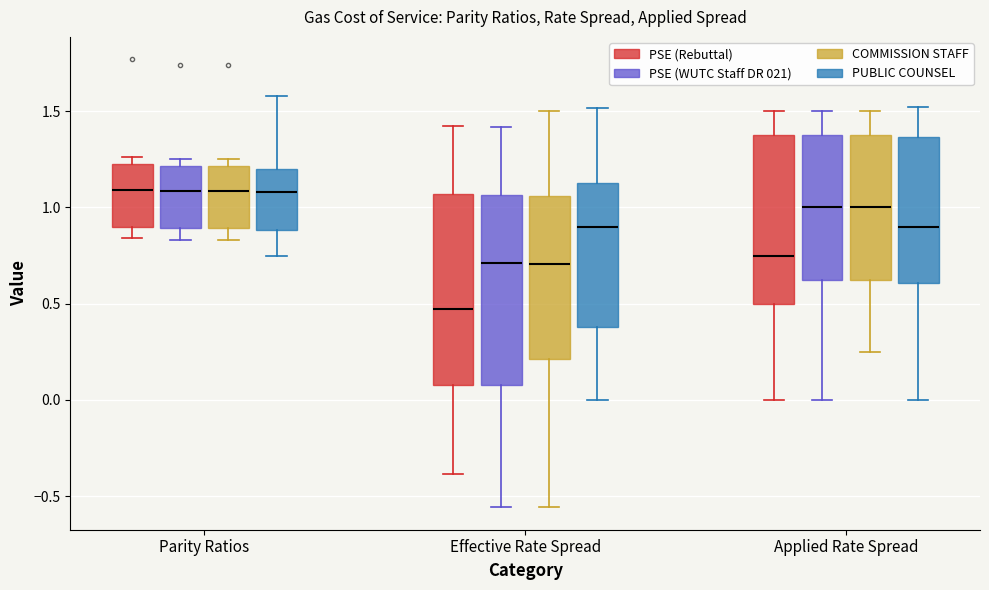

Reading left to right, transcribe this box plot: for each box, give where its median line is, the range the box spans, and where its two whiskers end, as read against the y-axis. The values are not printed on the chart, so give them approximately, as read against the axis.

Parity Ratios (PSE (Rebuttal)): median 1.10, box 0.90 to 1.25, whiskers 0.85 to 1.25 (just above the box's upper edge)
Parity Ratios (PSE (WUTC Staff DR 021)): median 1.10, box 0.90 to 1.20, whiskers 0.85 to 1.25
Parity Ratios (COMMISSION STAFF): median 1.10, box 0.90 to 1.20, whiskers 0.85 to 1.25
Parity Ratios (PUBLIC COUNSEL): median 1.10, box 0.90 to 1.20, whiskers 0.75 to 1.60
Effective Rate Spread (PSE (Rebuttal)): median 0.50, box 0.10 to 1.05, whiskers -0.40 to 1.40
Effective Rate Spread (PSE (WUTC Staff DR 021)): median 0.70, box 0.10 to 1.05, whiskers -0.55 to 1.40
Effective Rate Spread (COMMISSION STAFF): median 0.70, box 0.20 to 1.05, whiskers -0.55 to 1.50
Effective Rate Spread (PUBLIC COUNSEL): median 0.90, box 0.40 to 1.15, whiskers 0.00 to 1.50
Applied Rate Spread (PSE (Rebuttal)): median 0.75, box 0.50 to 1.40, whiskers 0.00 to 1.50
Applied Rate Spread (PSE (WUTC Staff DR 021)): median 1.00, box 0.65 to 1.40, whiskers 0.00 to 1.50
Applied Rate Spread (COMMISSION STAFF): median 1.00, box 0.65 to 1.40, whiskers 0.25 to 1.50
Applied Rate Spread (PUBLIC COUNSEL): median 0.90, box 0.60 to 1.35, whiskers 0.00 to 1.50